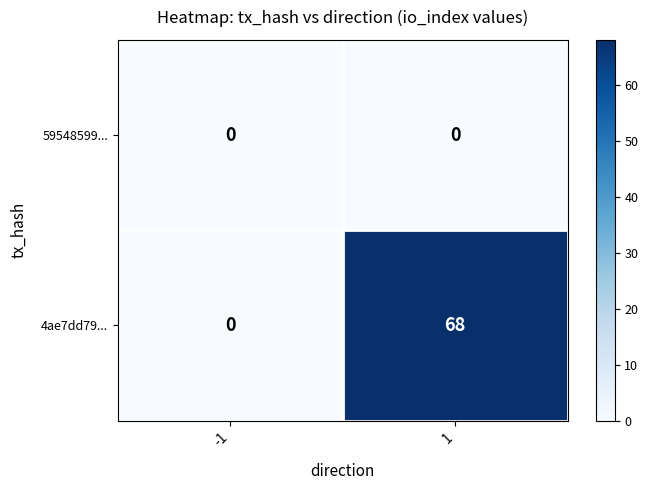

Rank the categories by 4ae7dd79... value from lowest to highest.

-1, 1